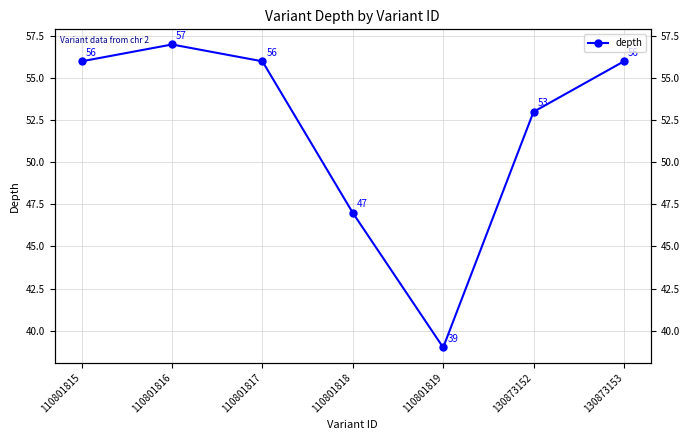

Where is the data nearest to the value 48?

110801818